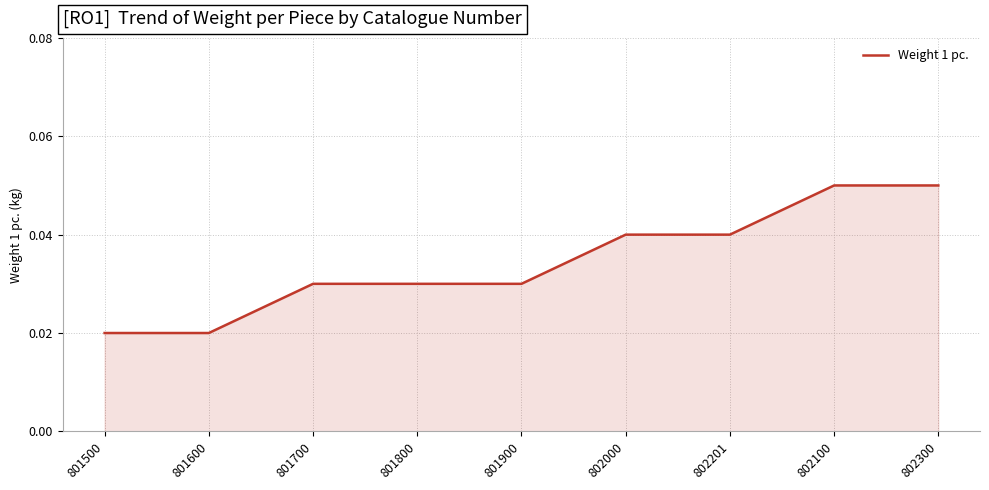

What position from the left is 802000?

6